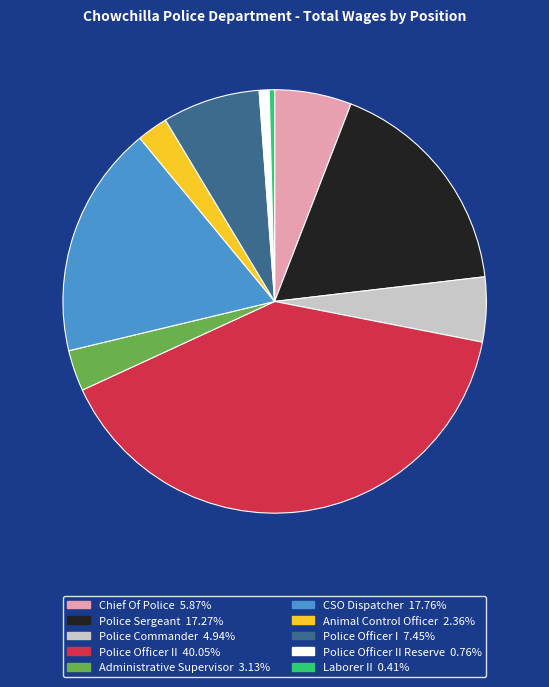

Is there any slice that represents more than half of the pie?

No